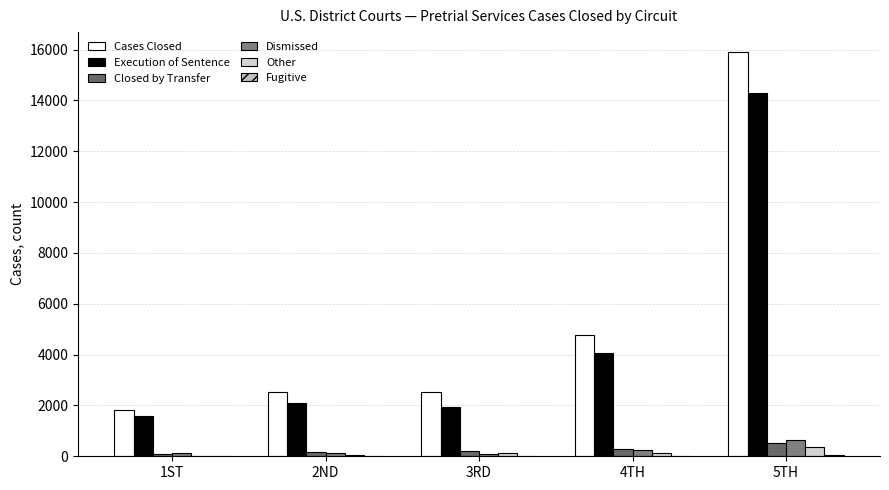

What is the label of the 5th bar from the left?

5TH